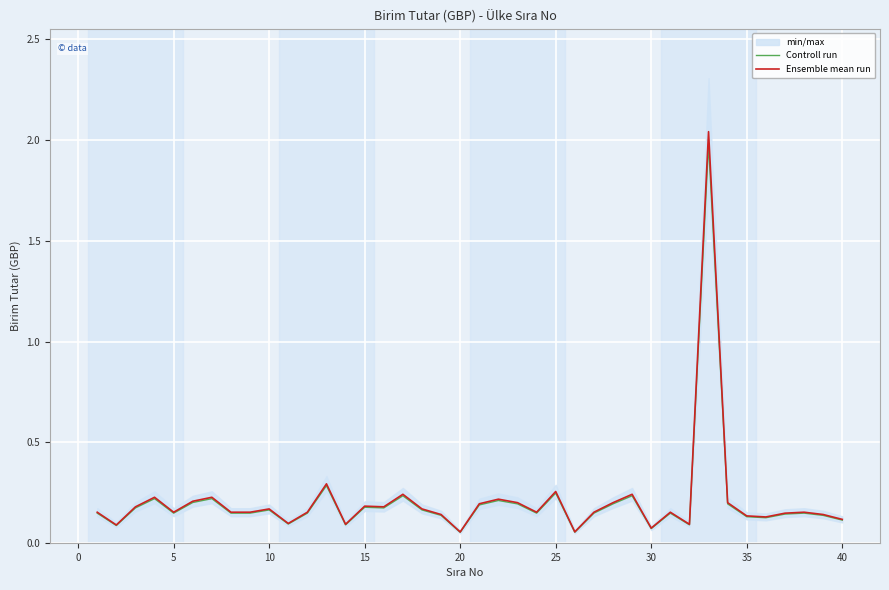

Does the chart display data point markers on the line(s)?

No